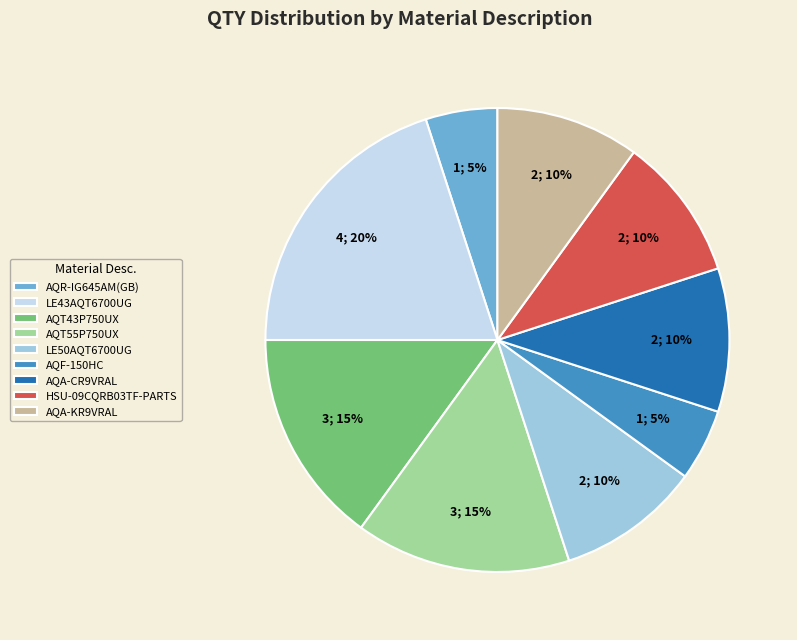

Does HSU-09CQRB03TF-PARTS account for over 50% of the chart?

No